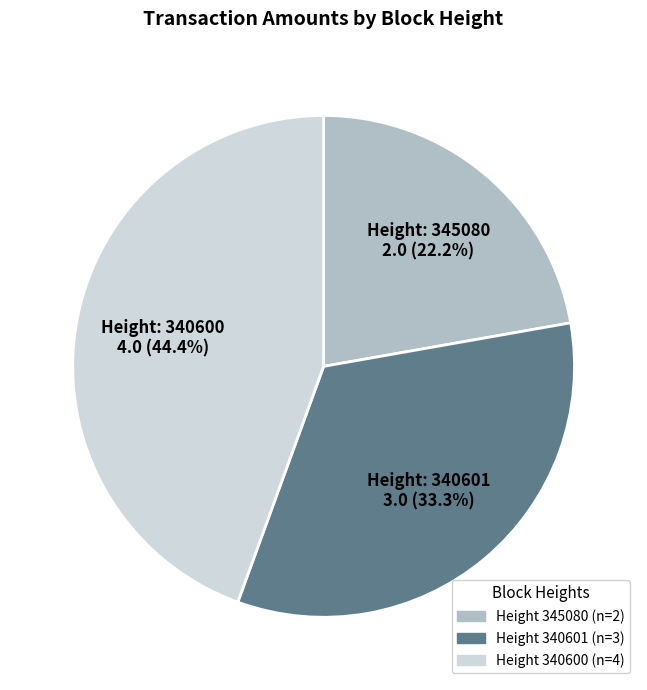

Does any single category account for the majority?

No